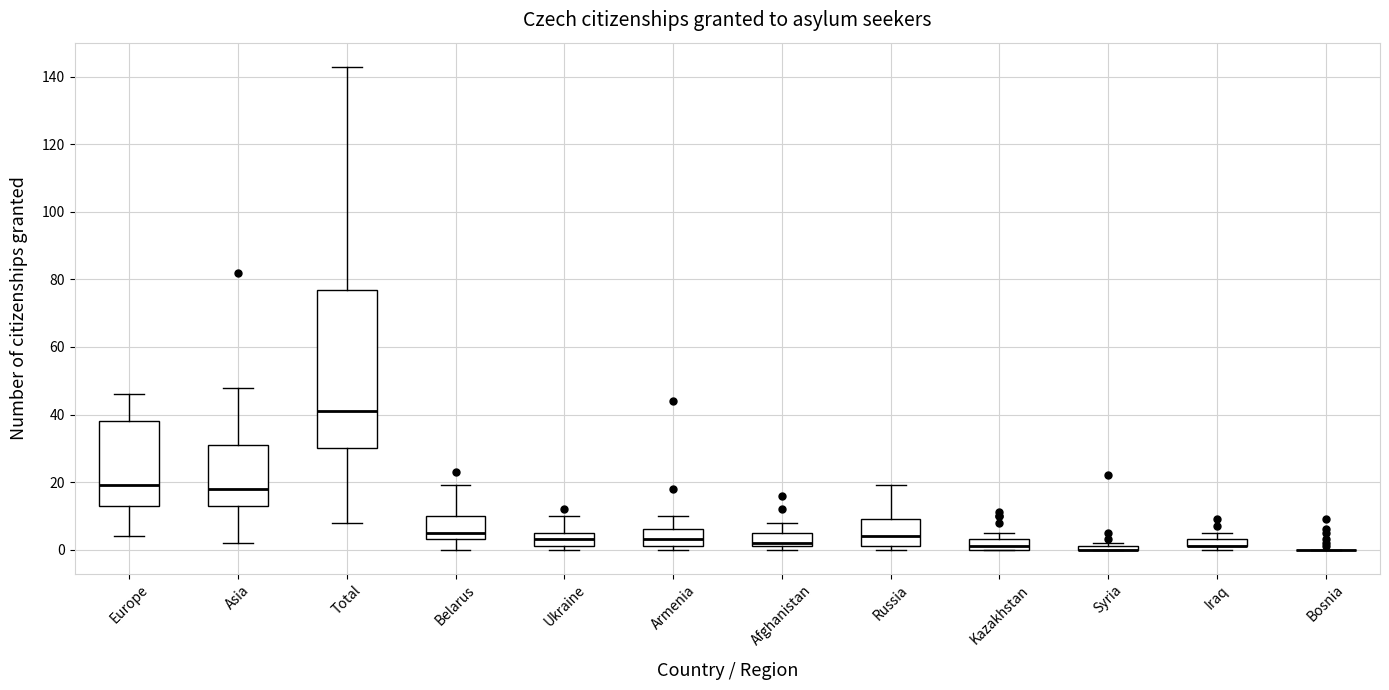

Where is the upper edge of the box for Kazakhstan on the y-axis? The values are not printed on the chart, so give them approximately, as read against the axis.

4